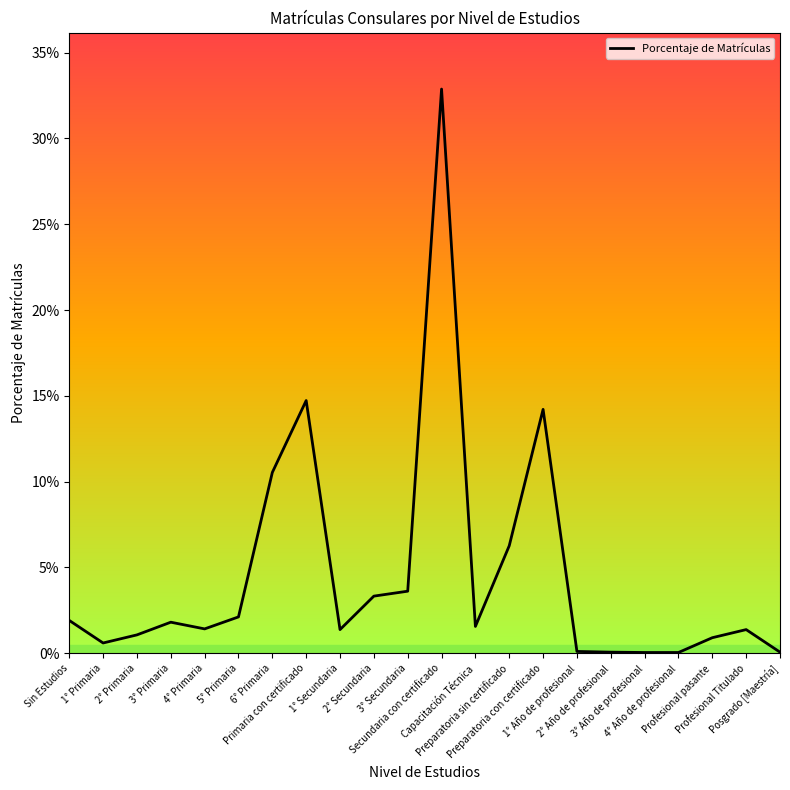

Between Preparatoria con certificado and Sin Estudios, which is larger?

Preparatoria con certificado